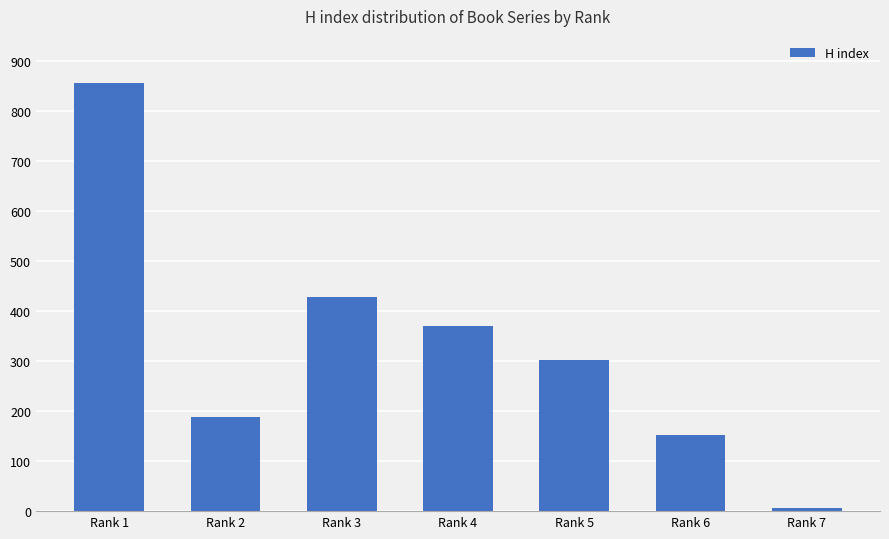

What is the value of the 3rd bar from the left?

428